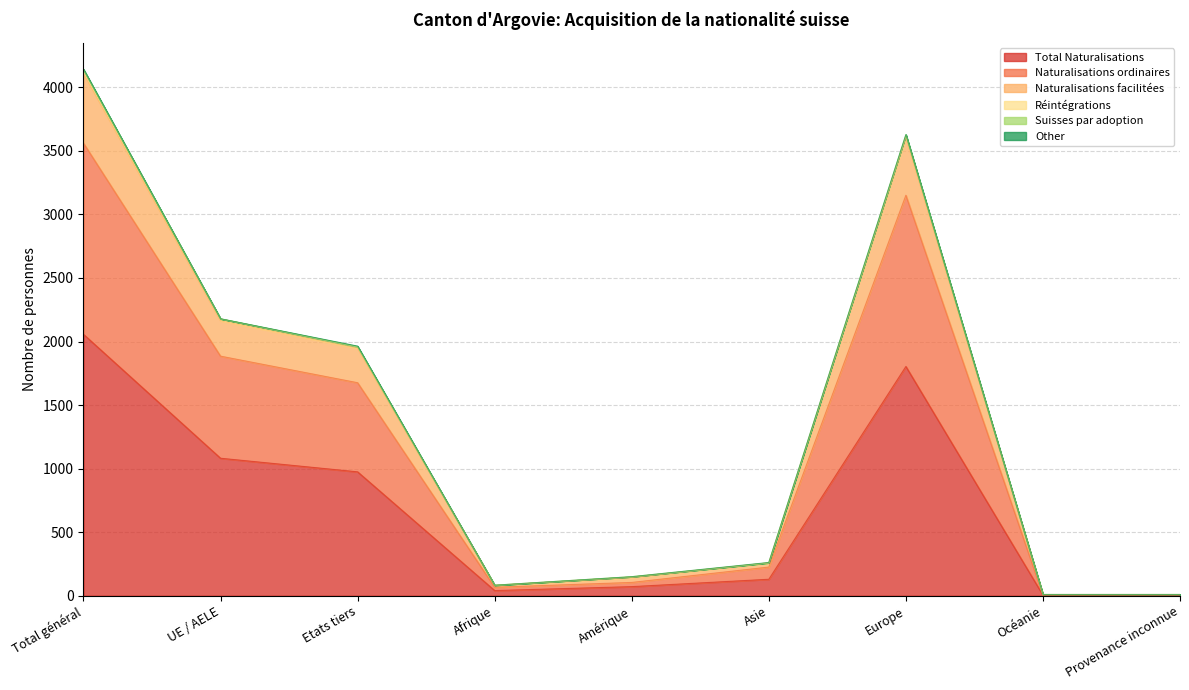

What is the label of the 4th point from the left?

Afrique